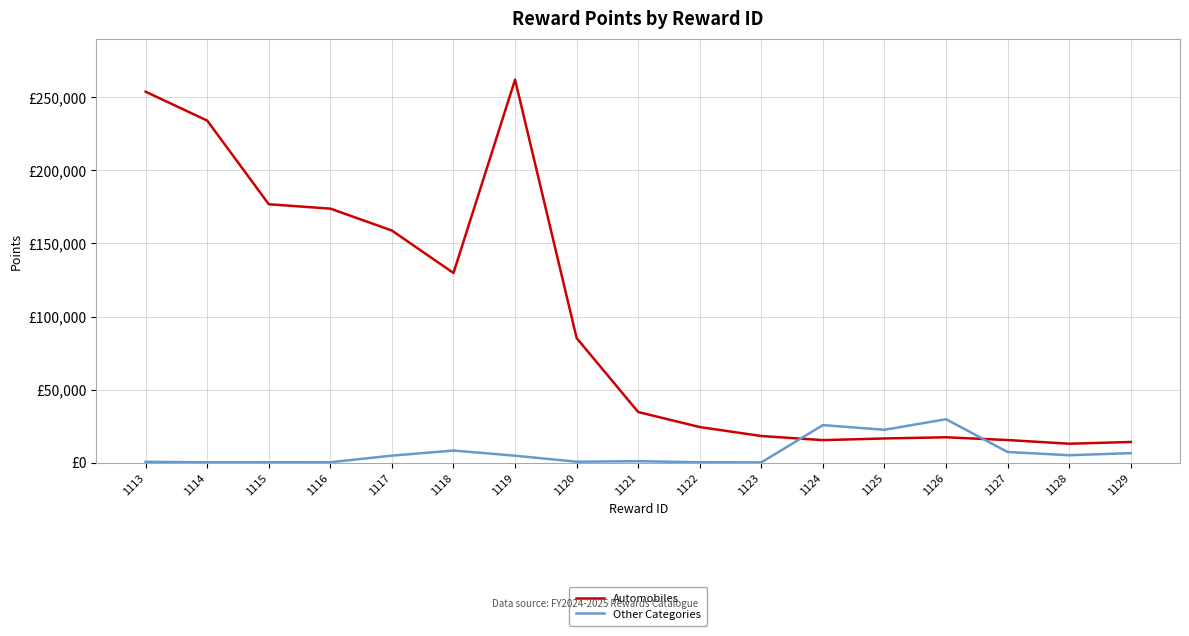

What is the minimum value shown in the chart?

278.0